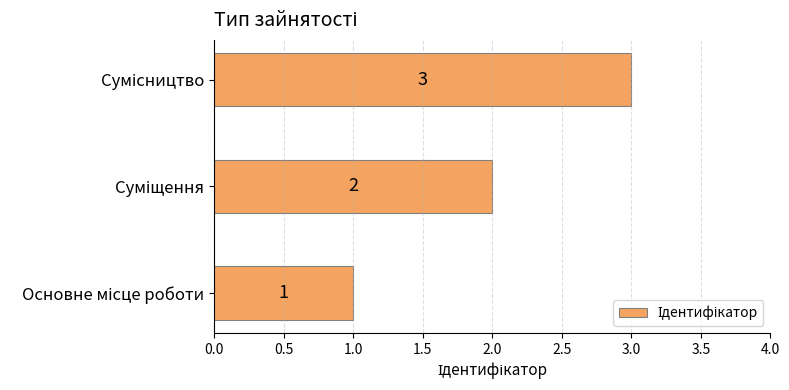

Are the bars horizontal?

Yes